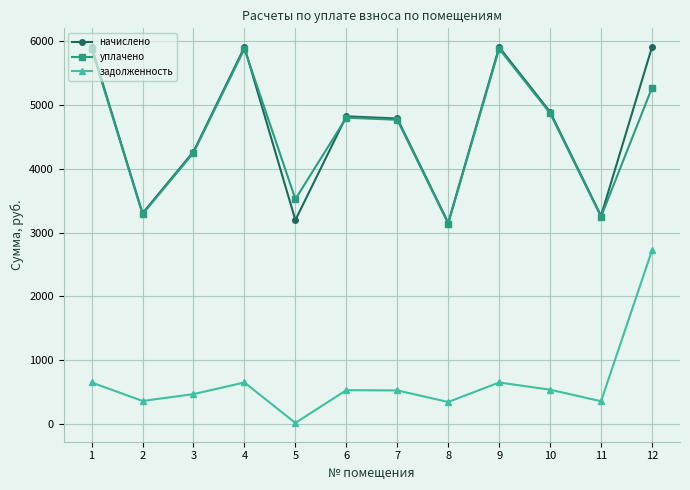

The value of уплачено at 1 is 8971.0. True or false?

False